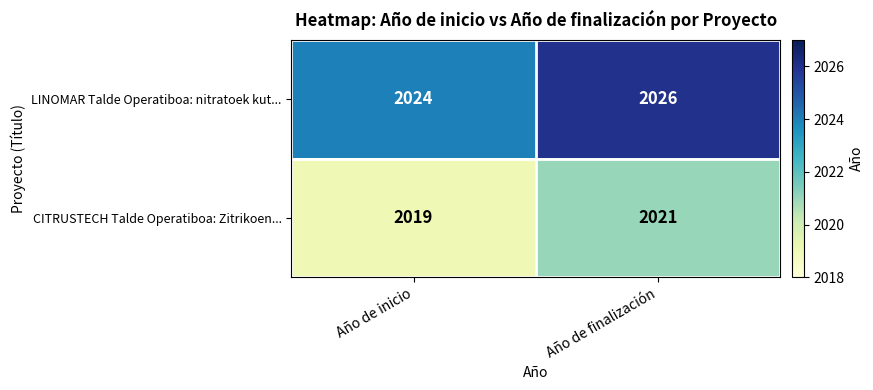

What is the spread (max minus min) of values at Año de finalización?

5